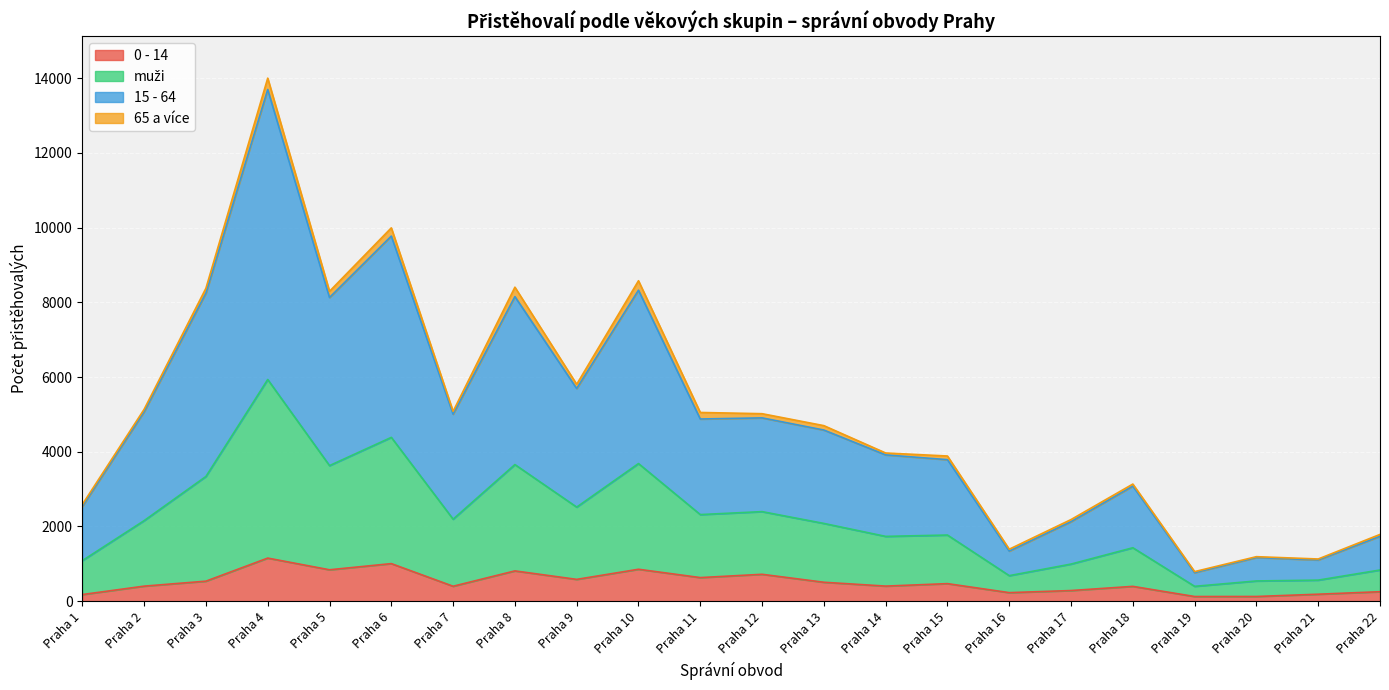

At which category is the sum across all series the highest?

Praha 4